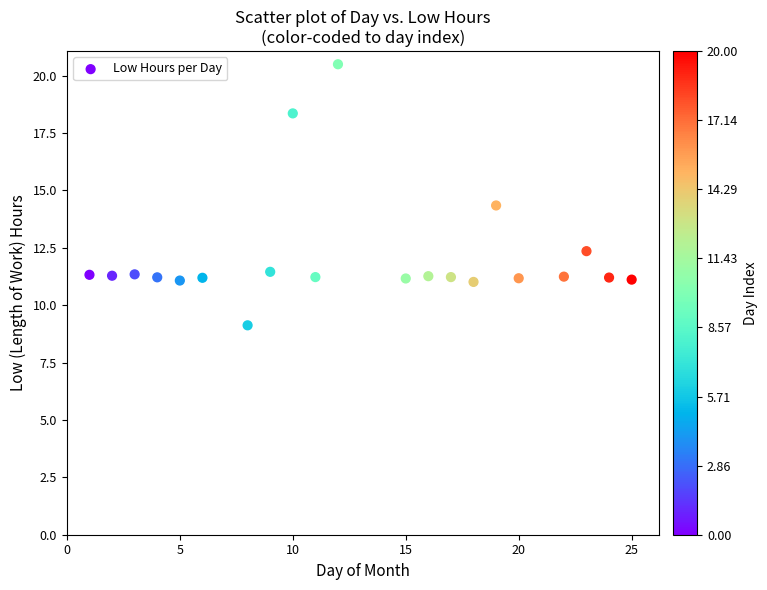

What Y value in the scatter plot is closest to 14?

14.3